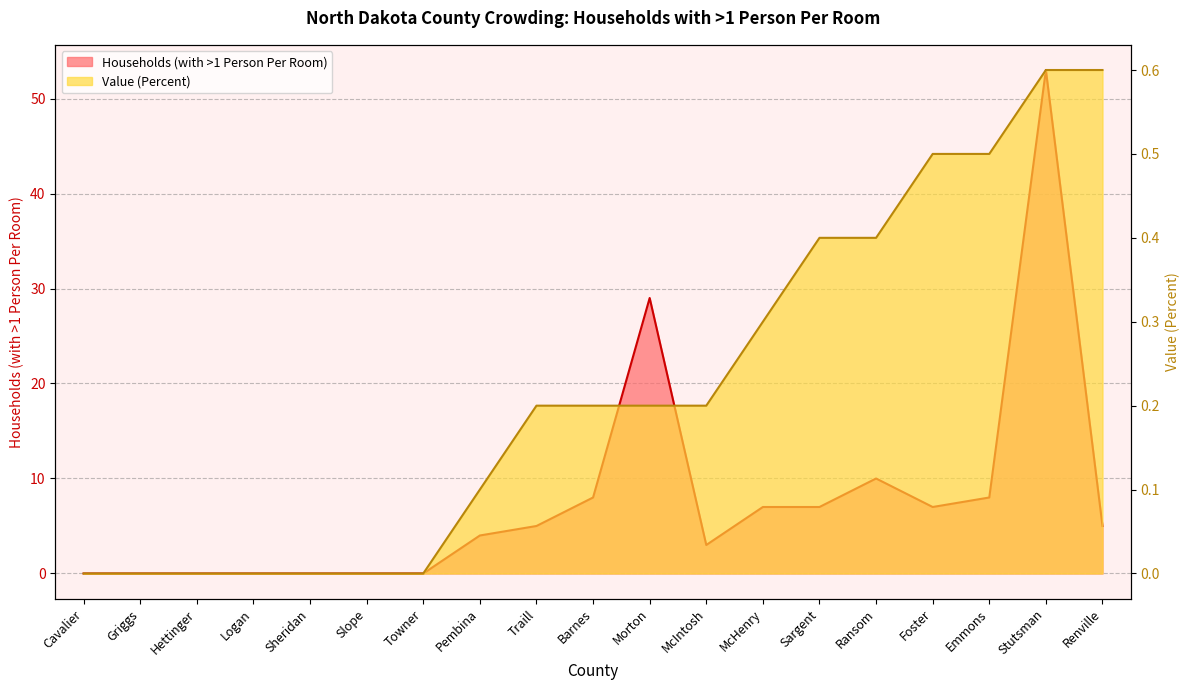

How many lines are shown in the chart?

2